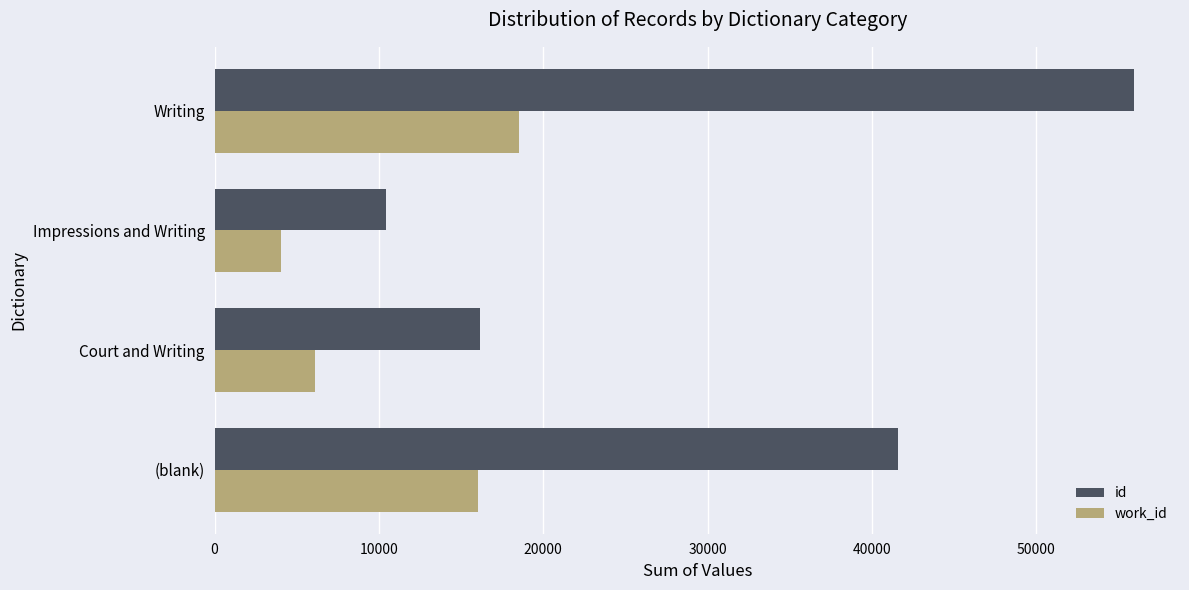

What is the difference between the highest and lowest values at Writing?

37420